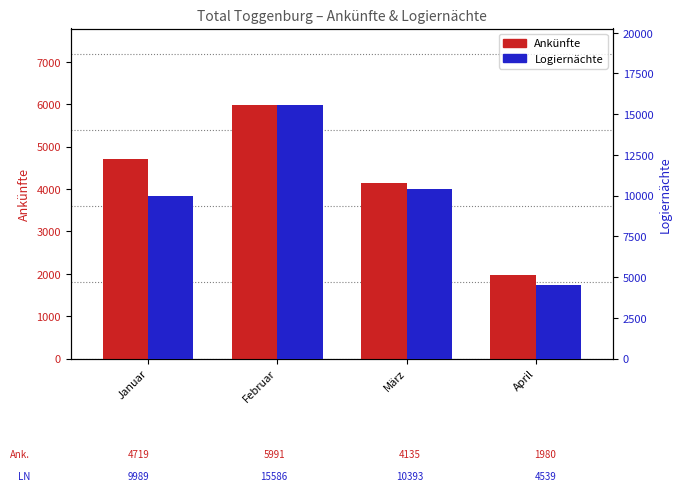

The Logiernächte series shows 10393 at März. True or false?

True